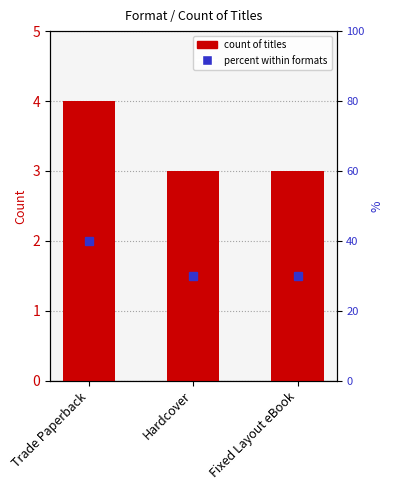

What is the maximum value shown in the chart?

4